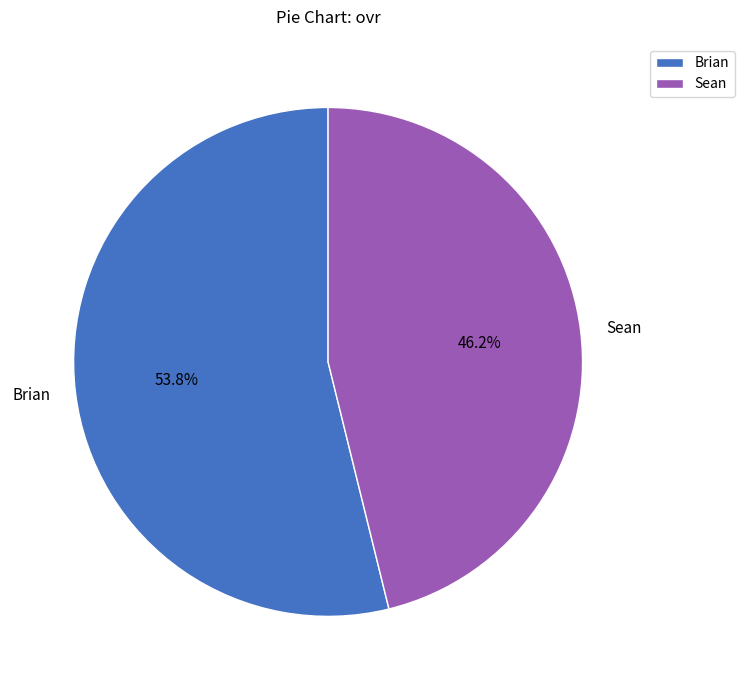

To the nearest percent, what percentage of the pie is Brian?

54%